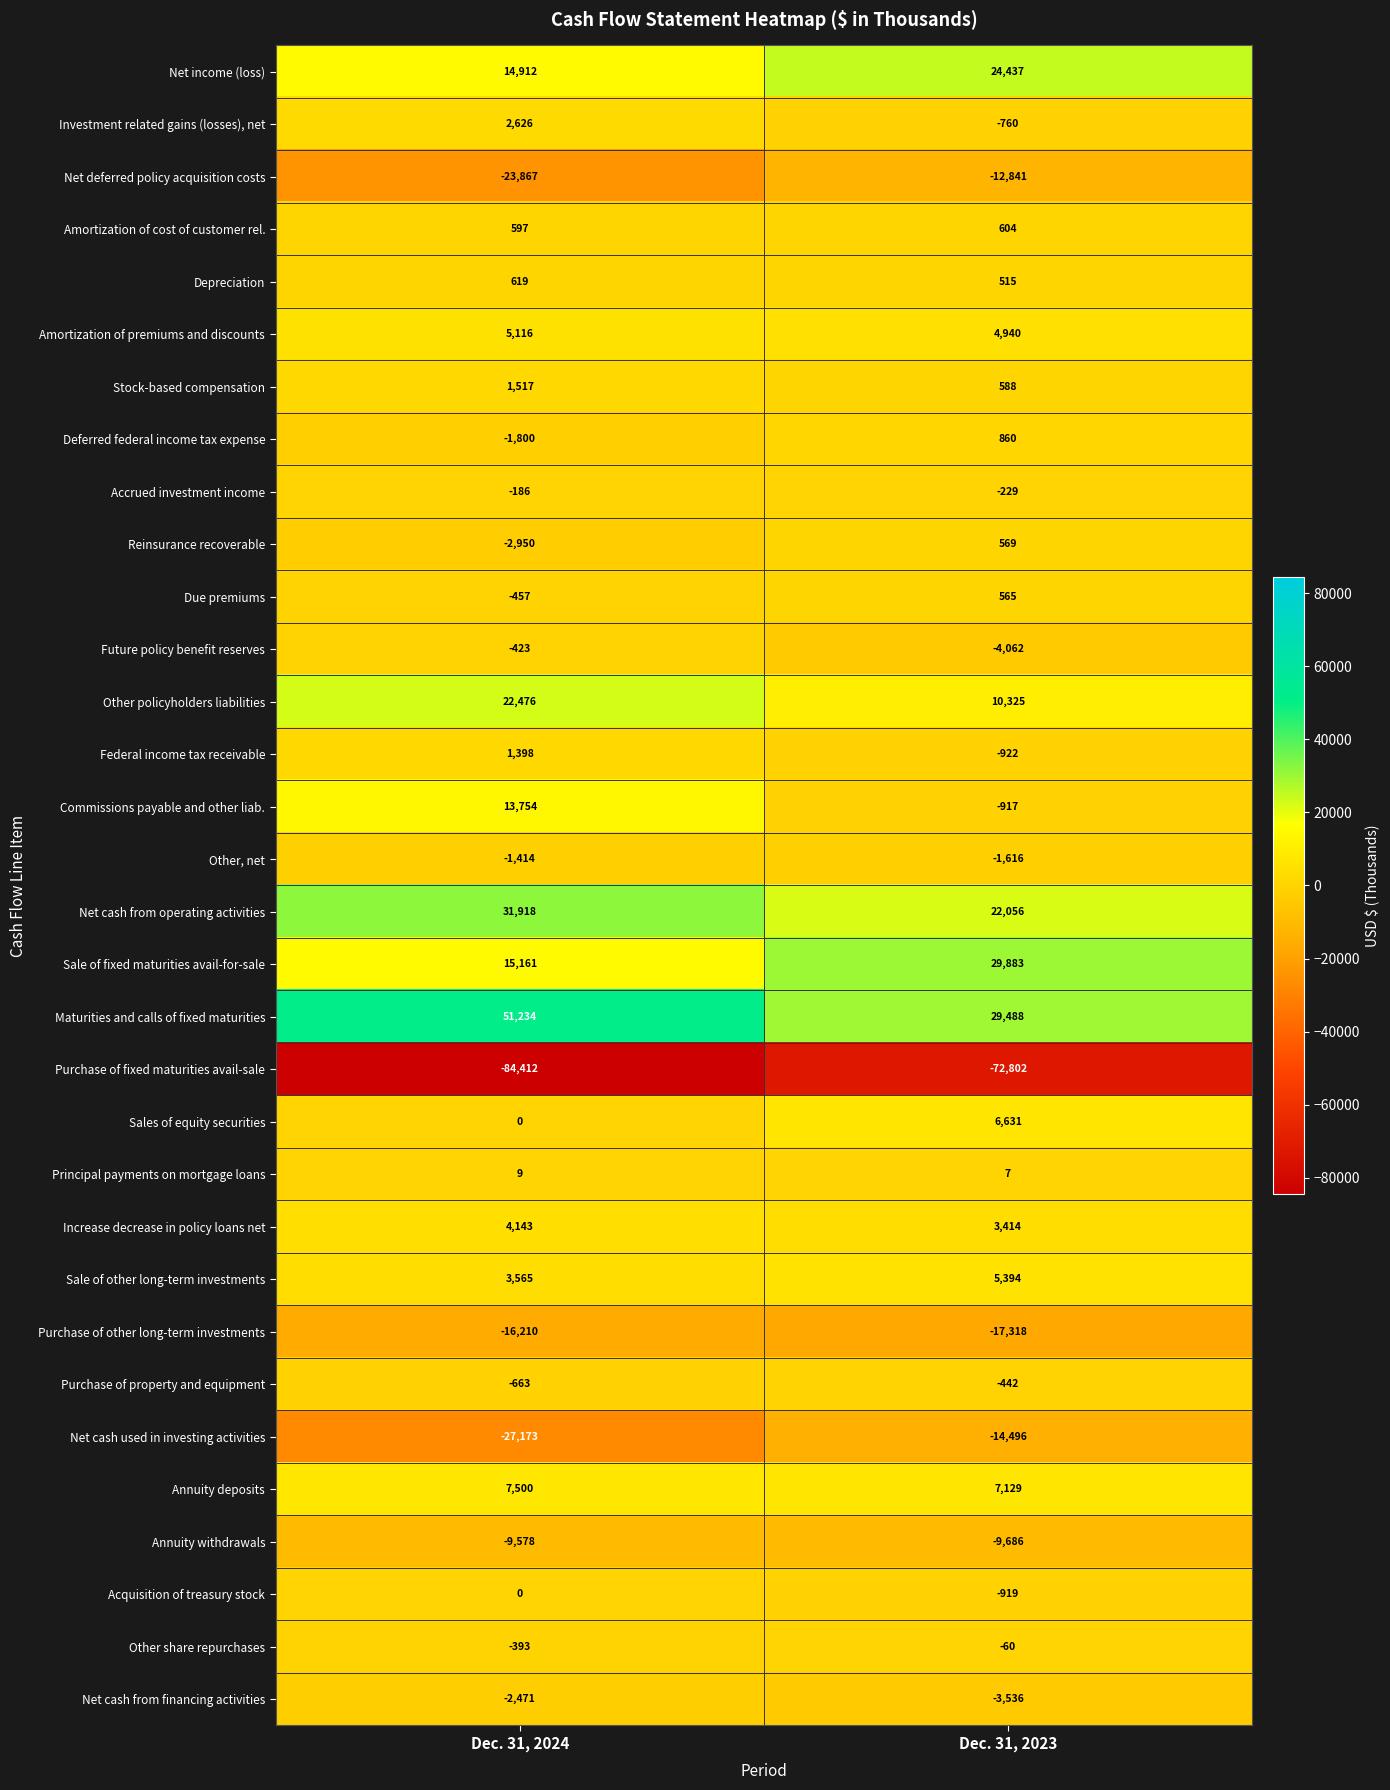

Between Dec. 31, 2024 and Dec. 31, 2023, which series saw the biggest shift?

Maturities and calls of fixed maturities